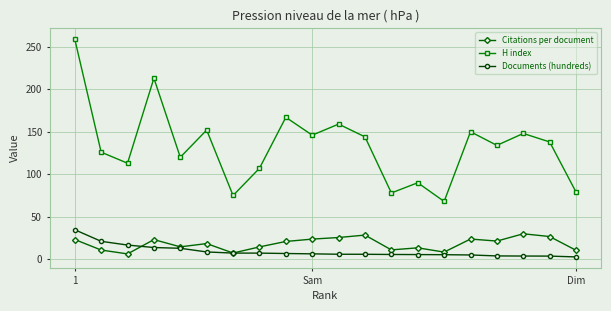

Which series has the largest total across all categories?

H index